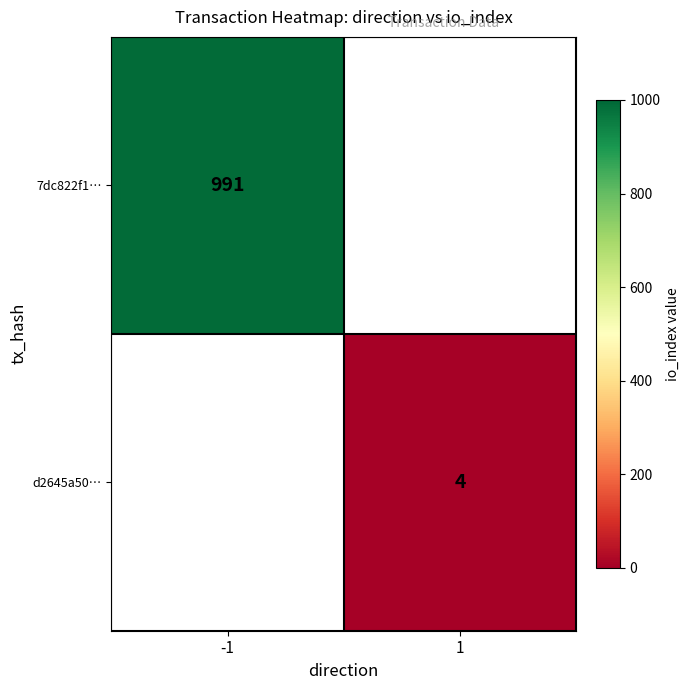

Is the value of 7dc822f1… at -1 greater than the value of d2645a50… at 1?

Yes